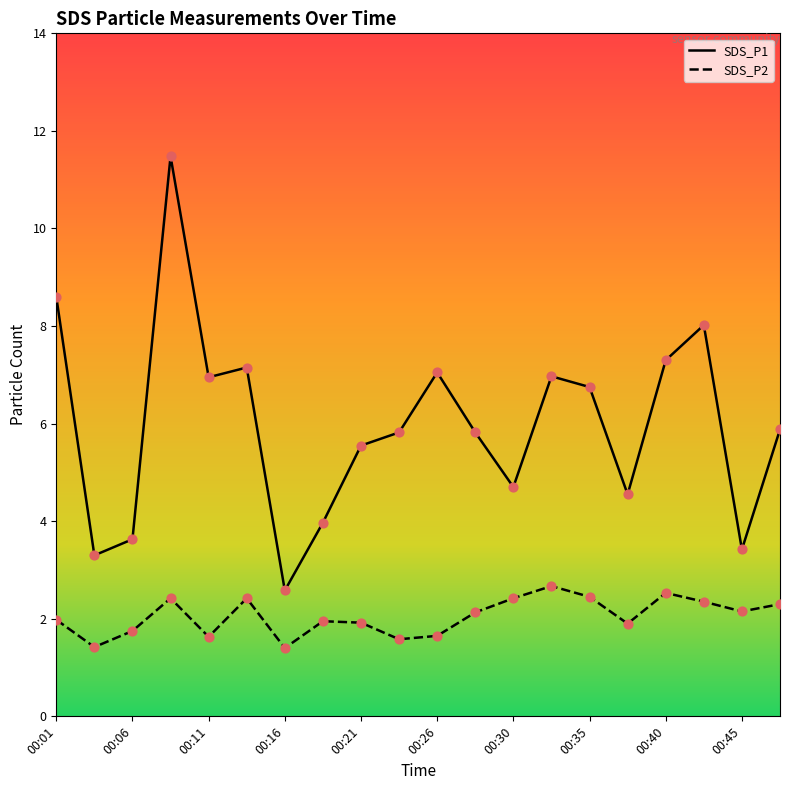

At how many categories does at least one series exceed 4?

15